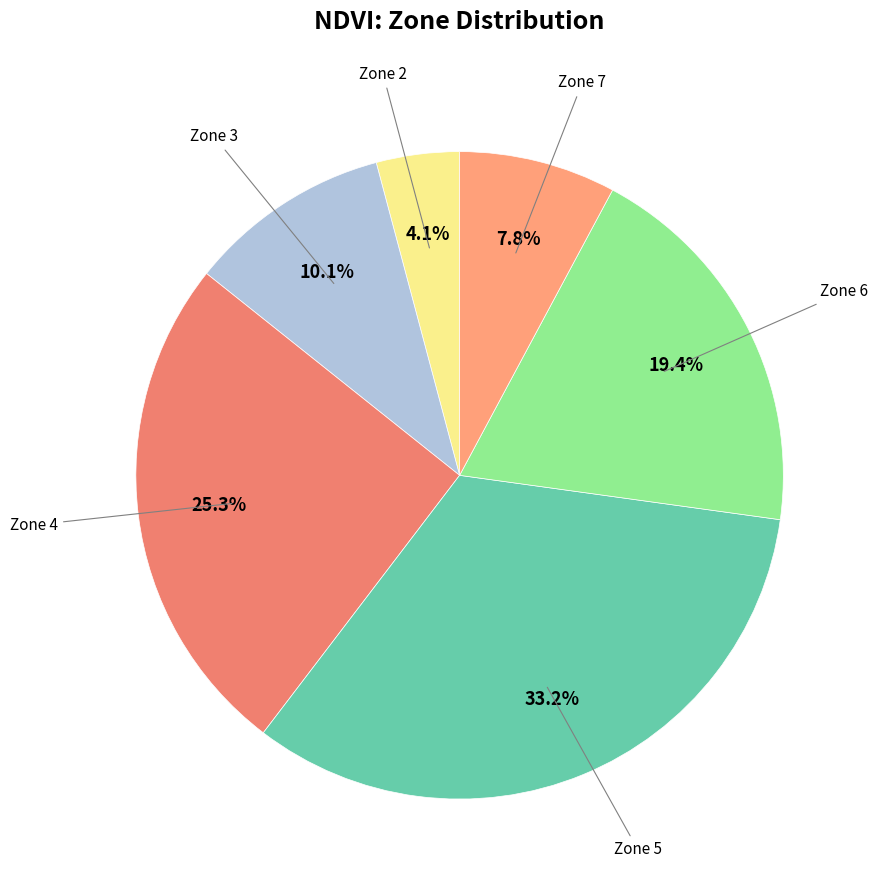

To the nearest percent, what percentage of the pie is Zone 2?

4%